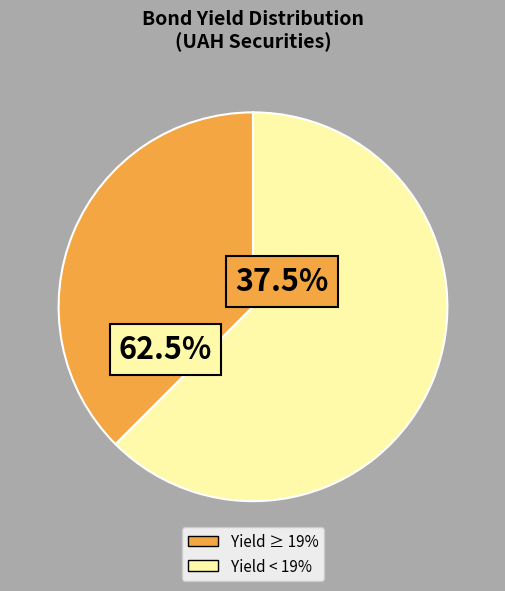

What is the ratio of the value at Yield ≥ 19% to the value at Yield < 19%?

0.6